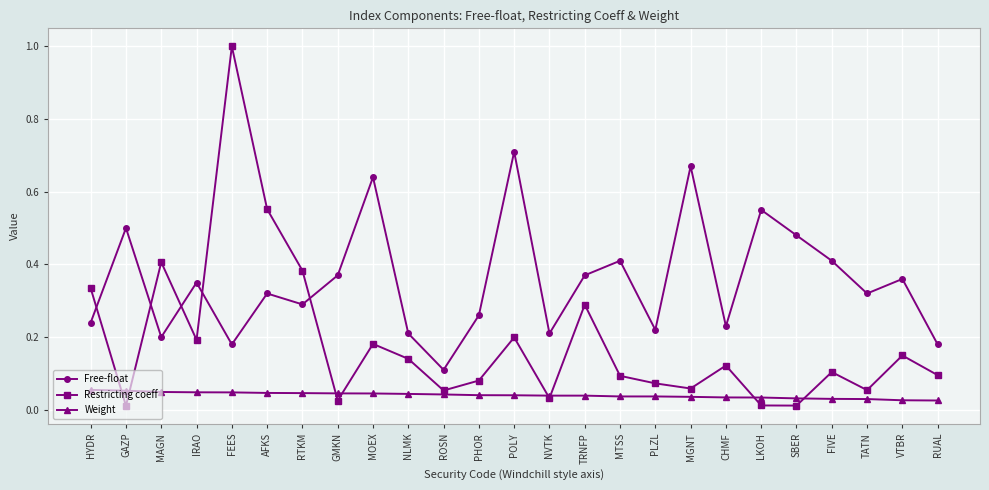

Where is the first local minimum for Restricting coeff?

GAZP